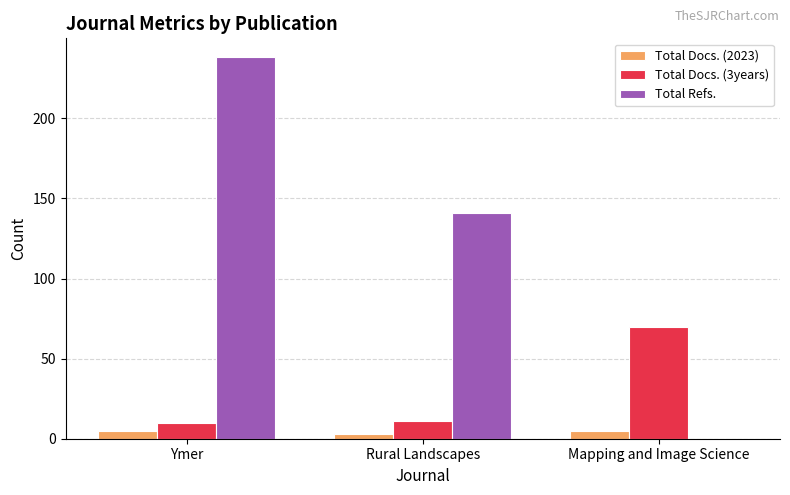

Is it true that Total Docs. (2023) equals 5 at Ymer?

True